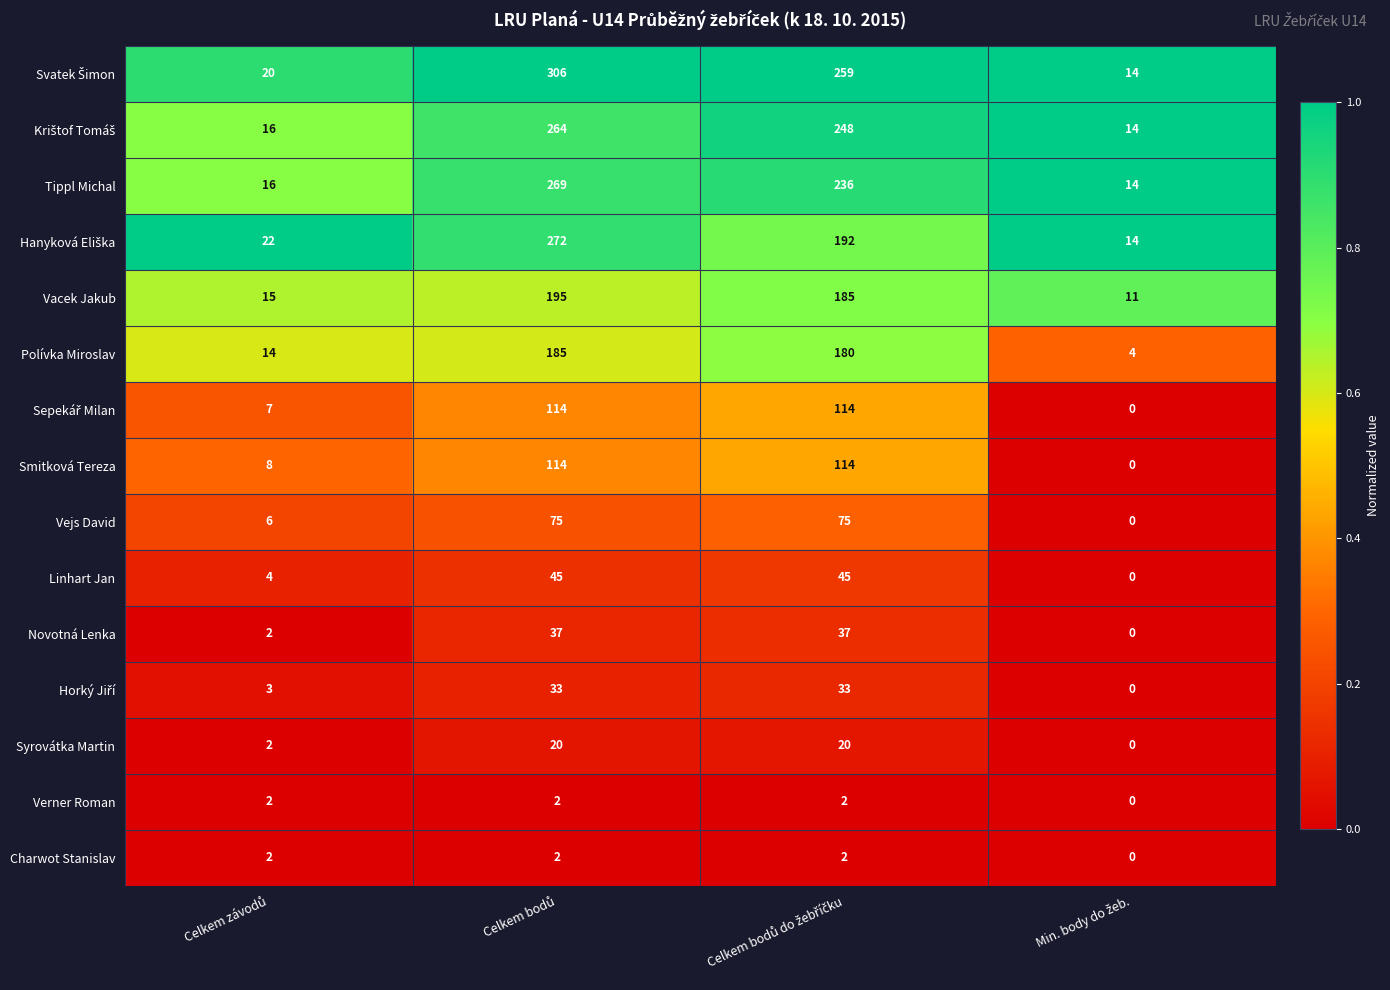

How many Verner Roman values are between 2 and 3?

3